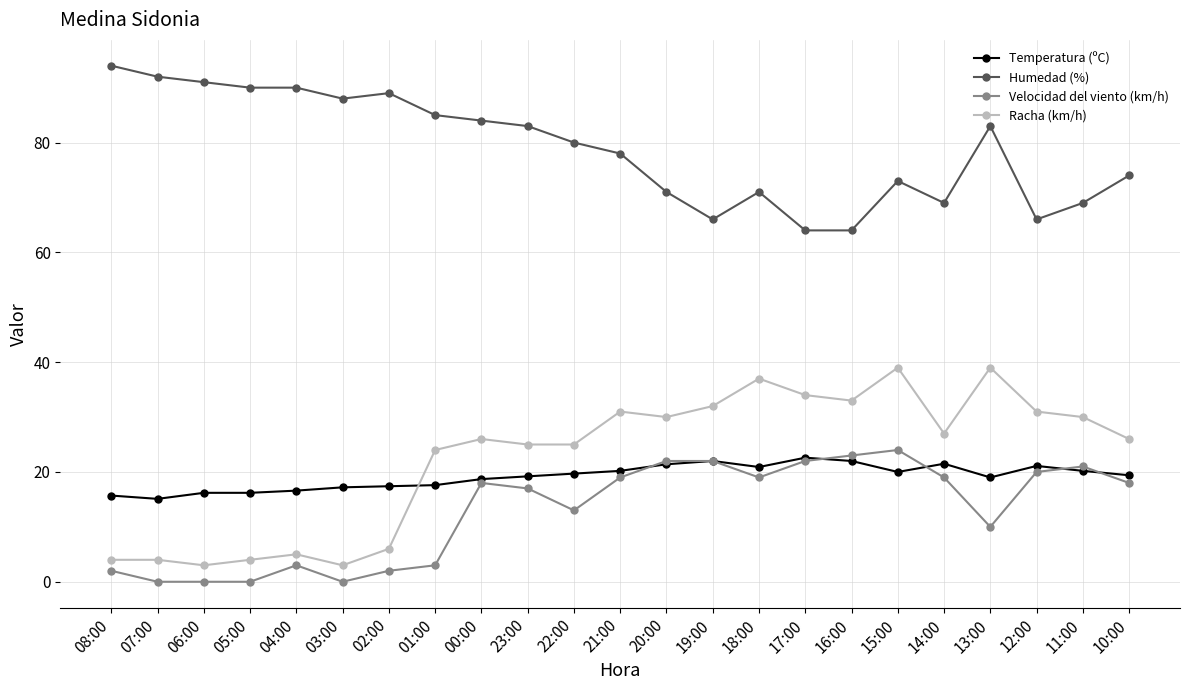

What value does the Humedad (%) series have at 00:00?

84.0